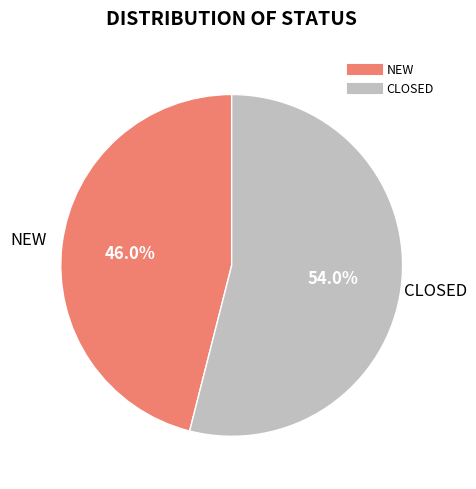

Is the sum of CLOSED and NEW greater than half?

Yes